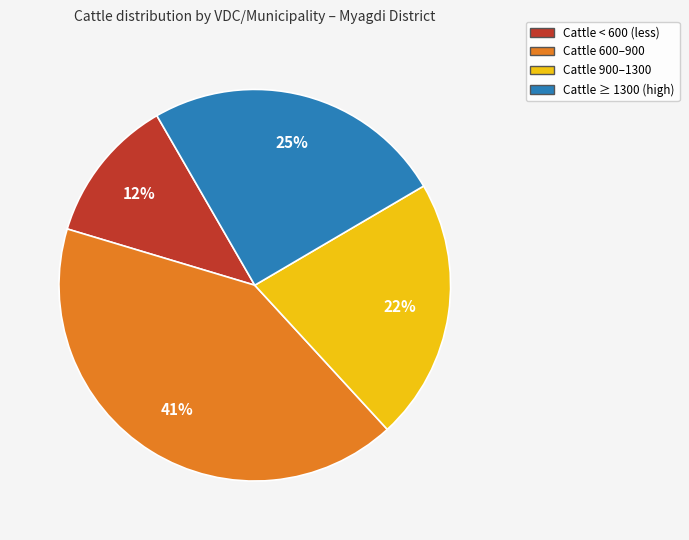

Does any single category account for the majority?

No